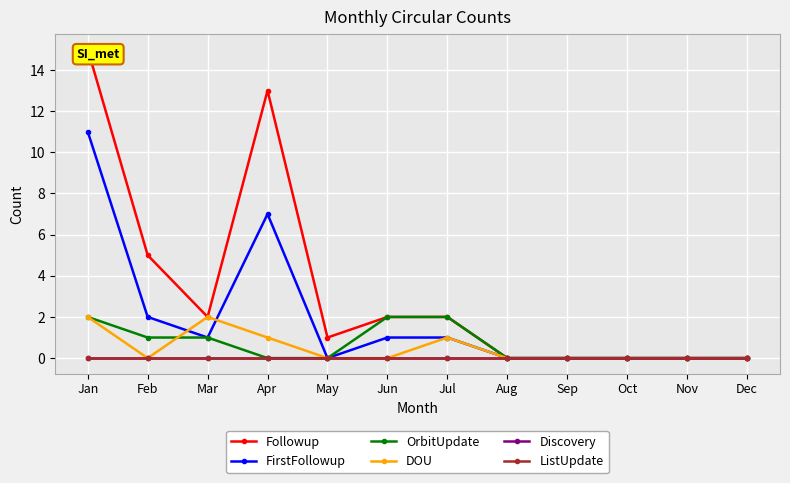

Reading left to right, transcribe all the data shown in this chart.

Followup: Jan=15	Feb=5	Mar=2	Apr=13	May=1	Jun=2	Jul=2	Aug=0	Sep=0	Oct=0	Nov=0	Dec=0
FirstFollowup: Jan=11	Feb=2	Mar=1	Apr=7	May=0	Jun=1	Jul=1	Aug=0	Sep=0	Oct=0	Nov=0	Dec=0
OrbitUpdate: Jan=2	Feb=1	Mar=1	Apr=0	May=0	Jun=2	Jul=2	Aug=0	Sep=0	Oct=0	Nov=0	Dec=0
DOU: Jan=2	Feb=0	Mar=2	Apr=1	May=0	Jun=0	Jul=1	Aug=0	Sep=0	Oct=0	Nov=0	Dec=0
Discovery: Jan=0	Feb=0	Mar=0	Apr=0	May=0	Jun=0	Jul=0	Aug=0	Sep=0	Oct=0	Nov=0	Dec=0
ListUpdate: Jan=0	Feb=0	Mar=0	Apr=0	May=0	Jun=0	Jul=0	Aug=0	Sep=0	Oct=0	Nov=0	Dec=0